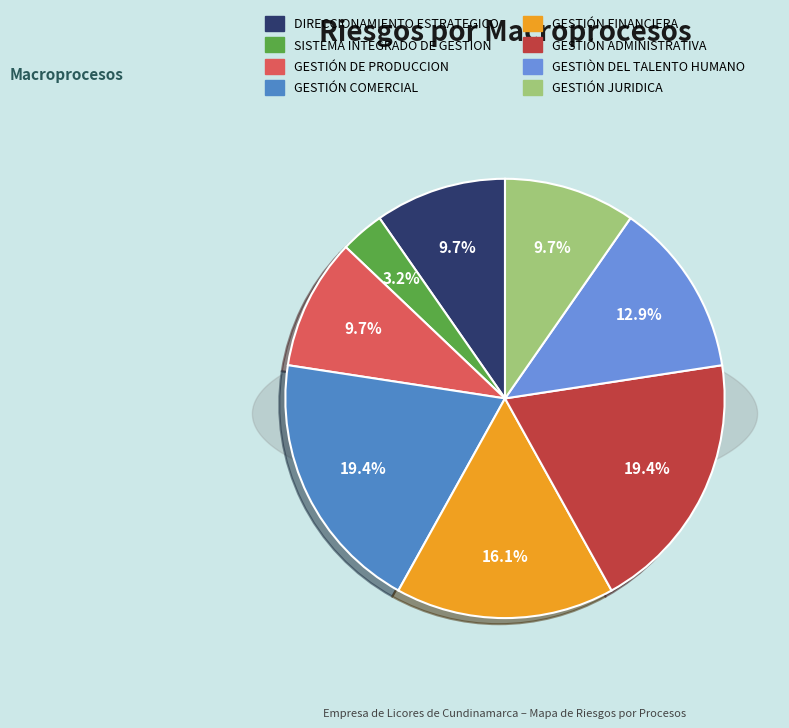

To the nearest percent, what portion does GESTIÓN ADMINISTRATIVA represent?

19%